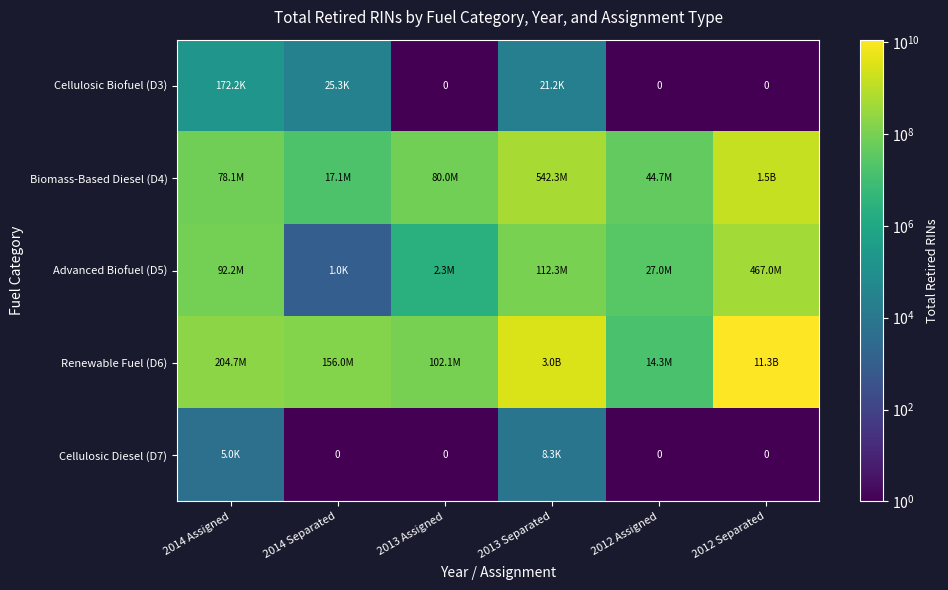

True or false: Biomass-Based Diesel (D4) has a value of 2380450689.5 at 2012 Separated.

False